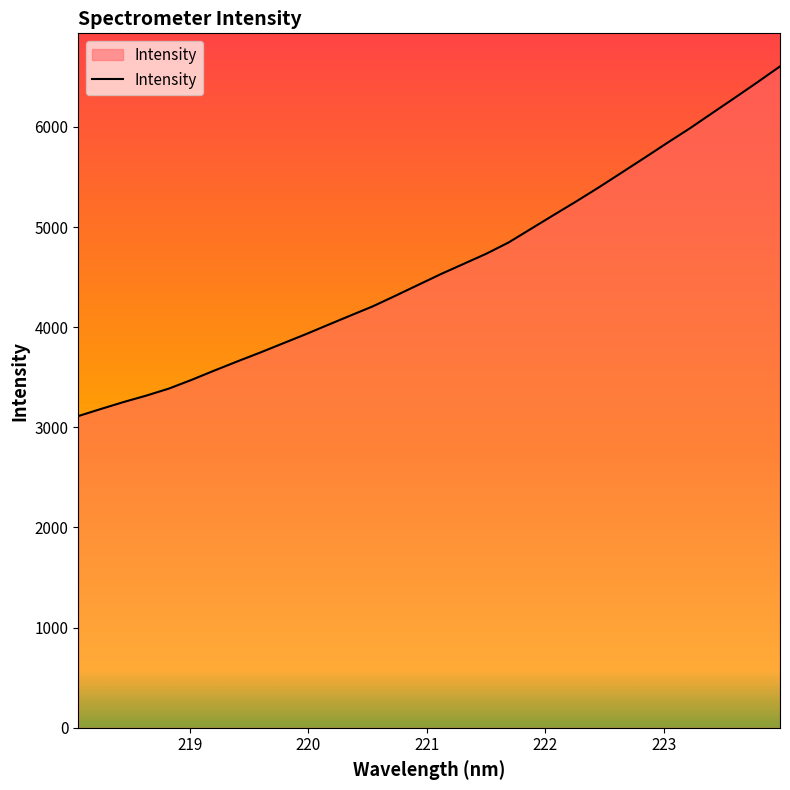

What is the greatest value displayed?

6603.8